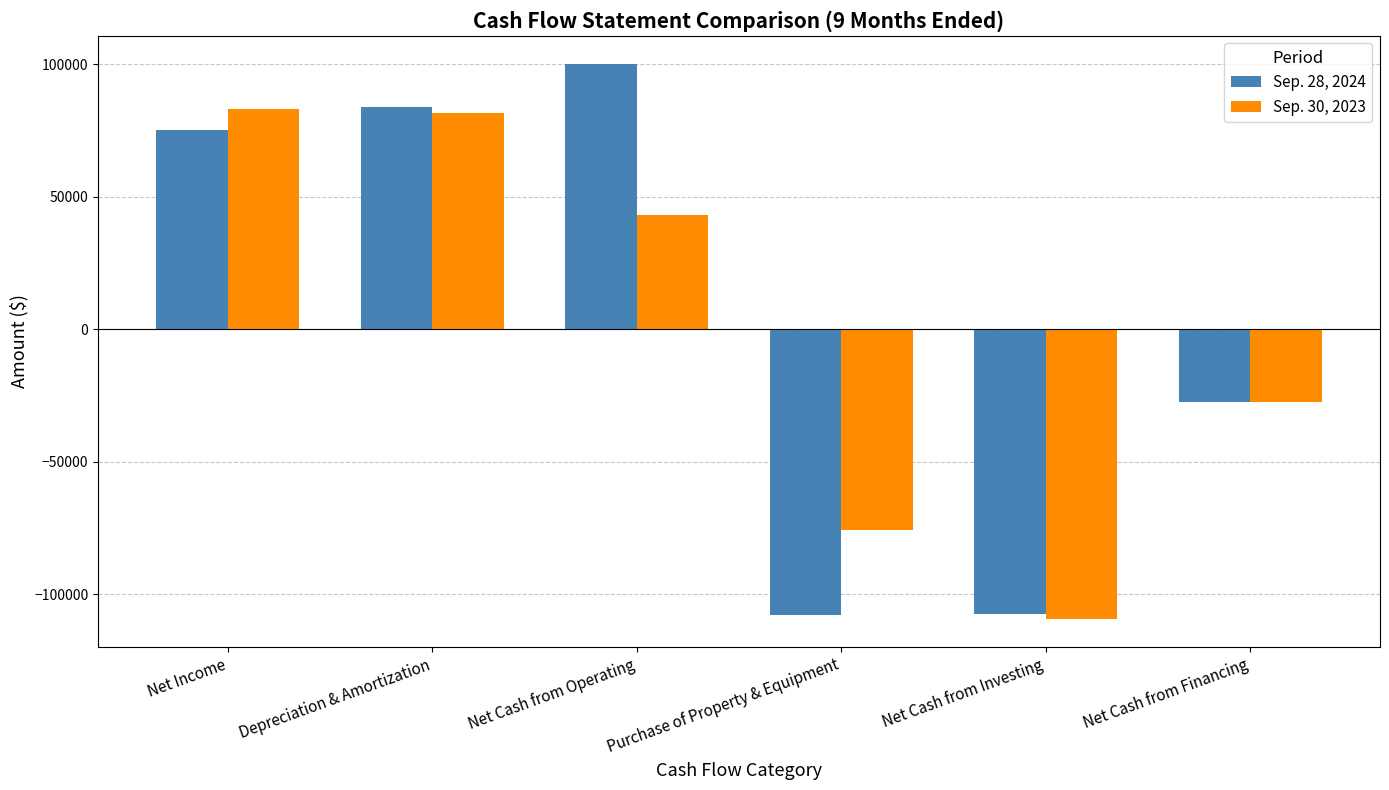

At which label does Sep. 28, 2024 reach its peak?

Net Cash from Operating